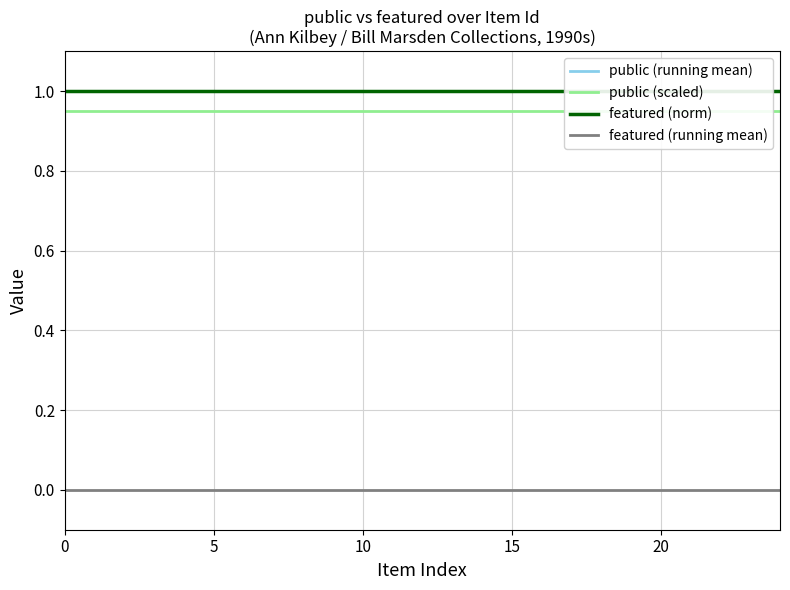

What is the total value across all series at 15?

3.0